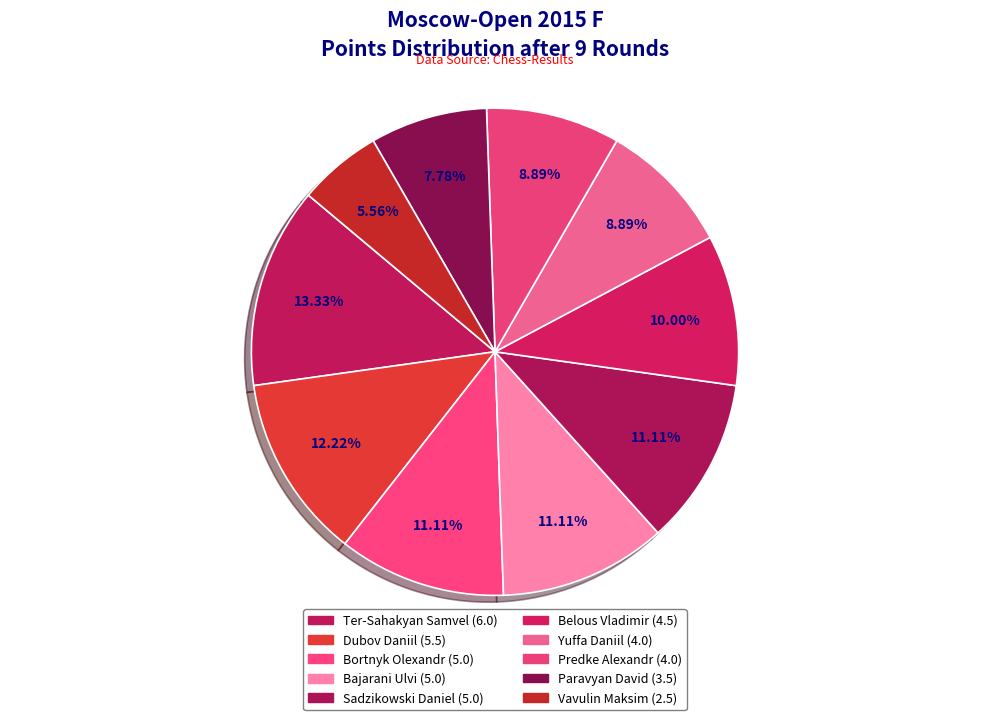

To the nearest percent, what is the difference between the Dubov Daniil and Predke Alexandr slice percentages?

3%